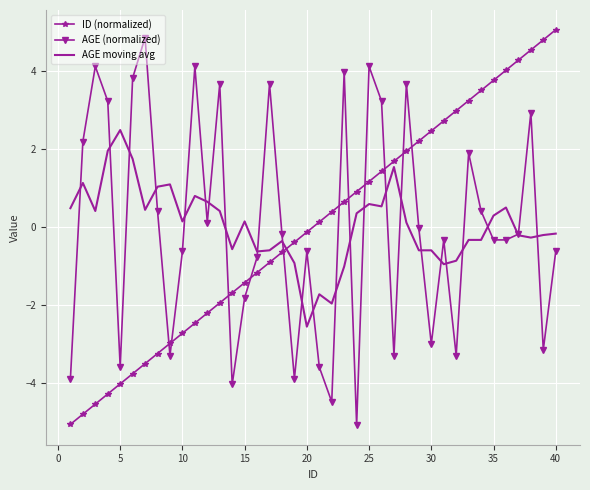

How many series are shown in this chart?

3